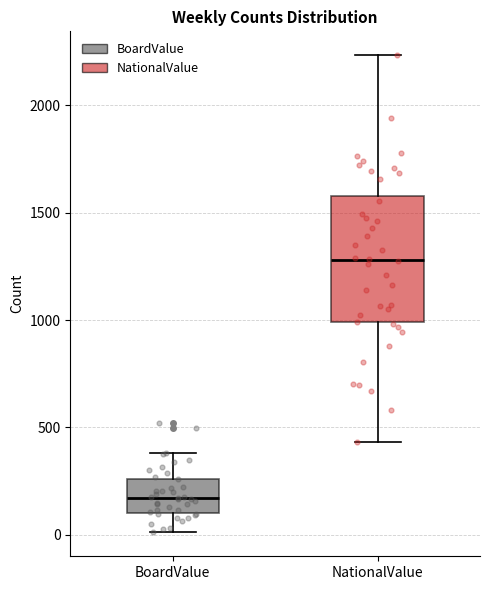

Which box's median line is the lowest?

BoardValue